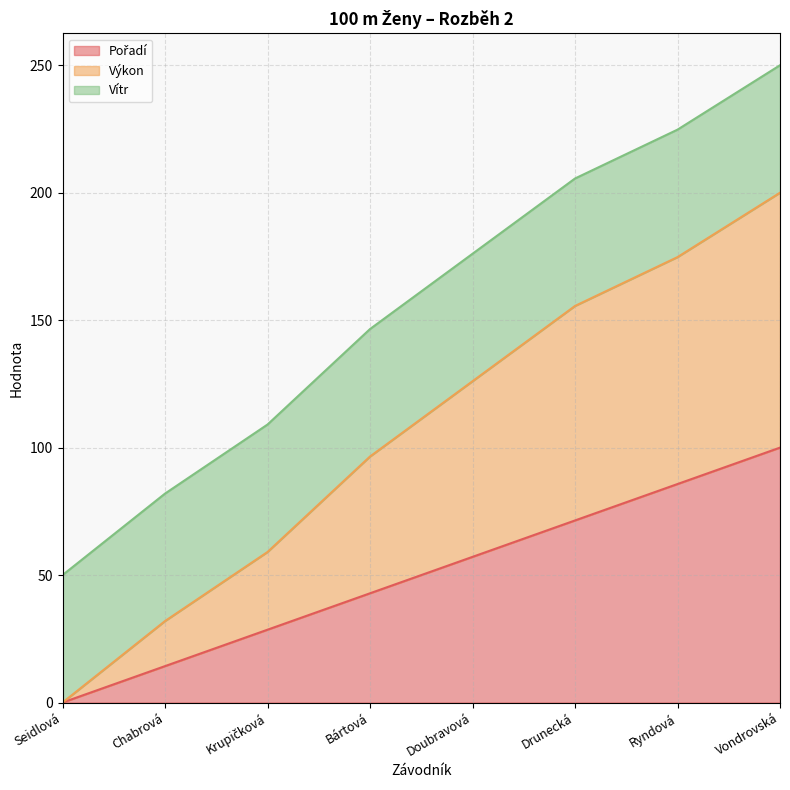

What is the difference between the second highest and minimum values in the Výkon series?

174.7